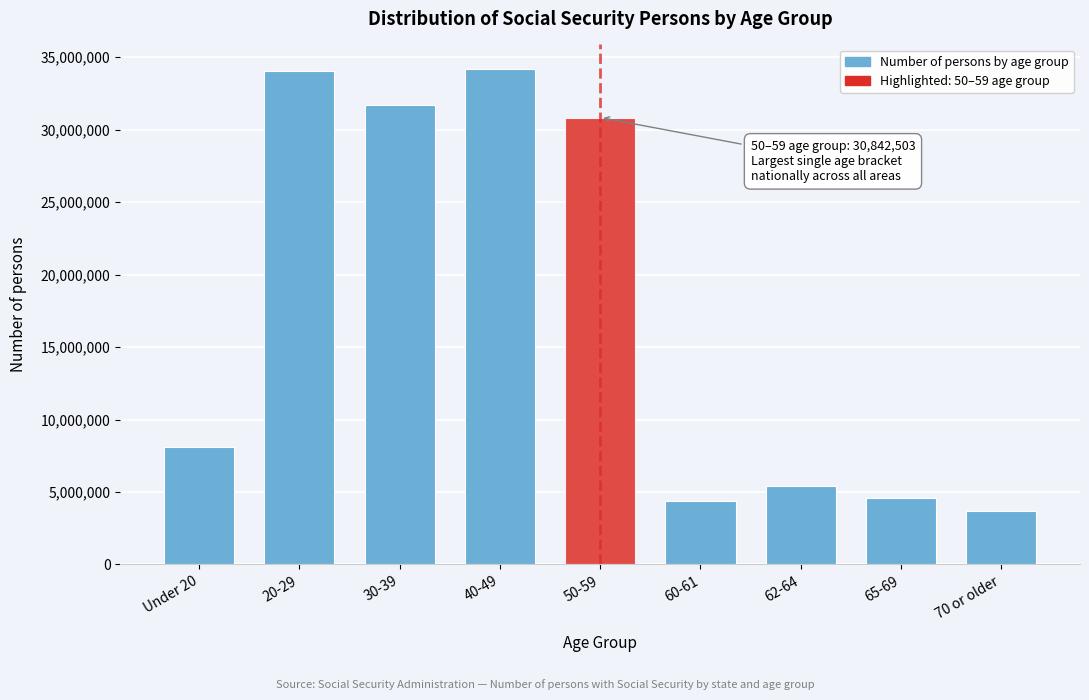

What is the value of the 4th bar from the left?

34175571